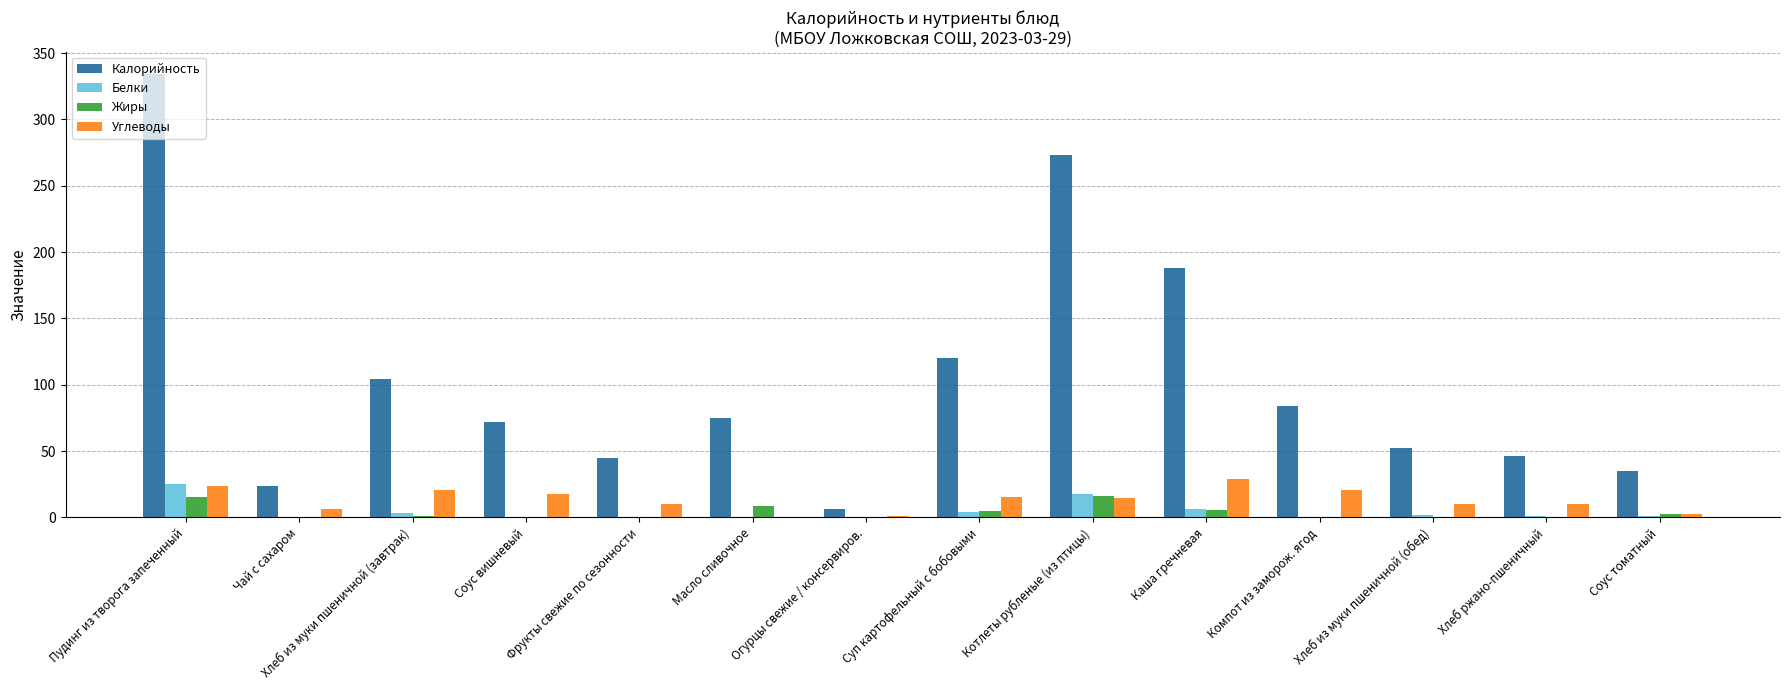

What are all the series names shown in the legend?

Калорийность, Белки, Жиры, Углеводы